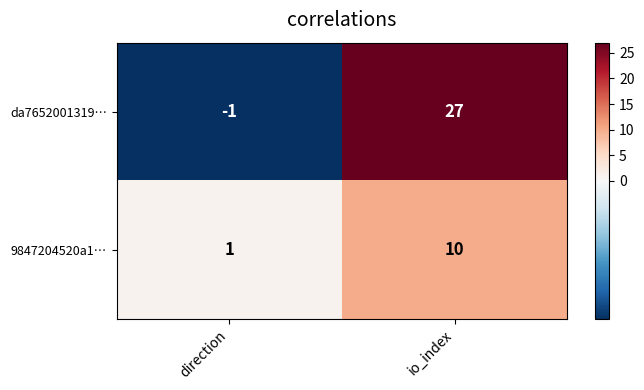

How many categories are shown in the chart?

2